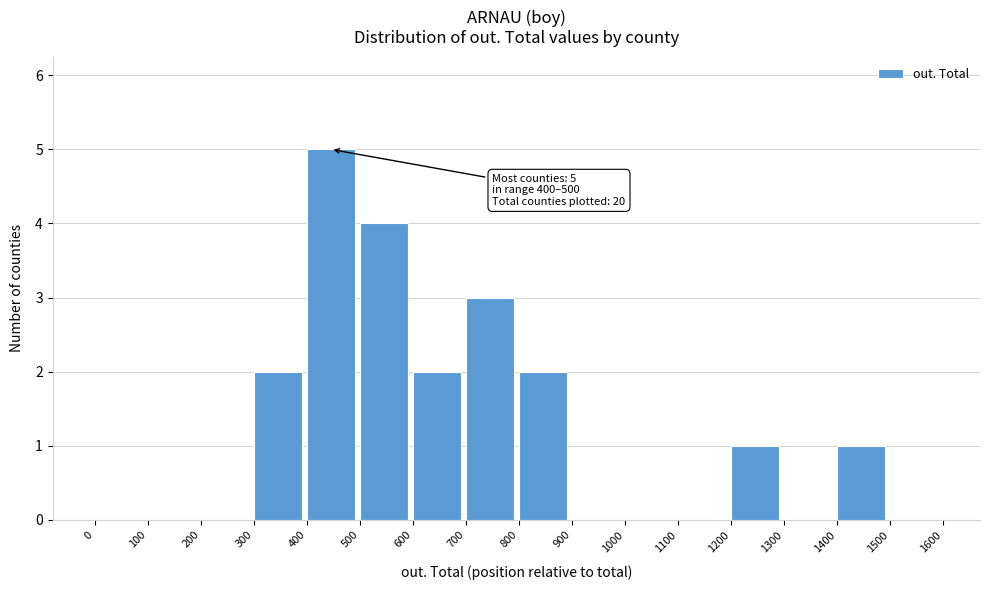

Over which range of the x-axis is the bar tallest?

400 to 500